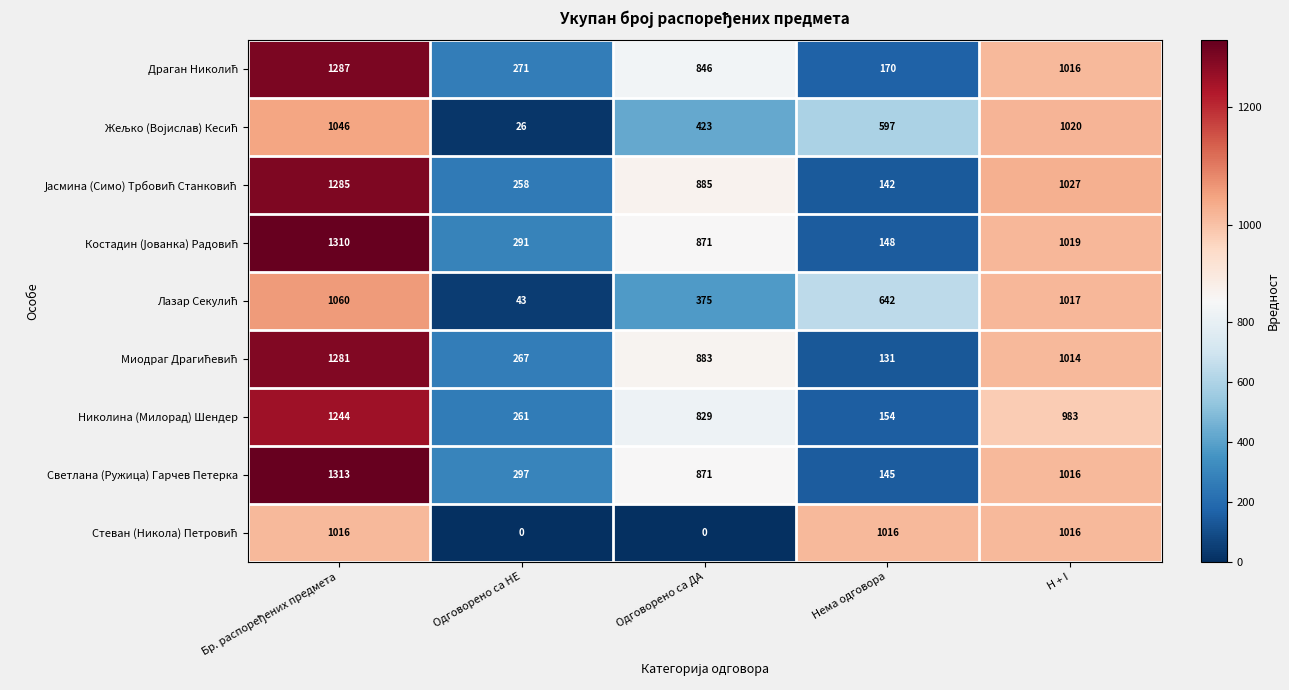

What is the difference between the maximum and minimum values in the Светлана (Ружица) Гарчев Петерка series?

1168